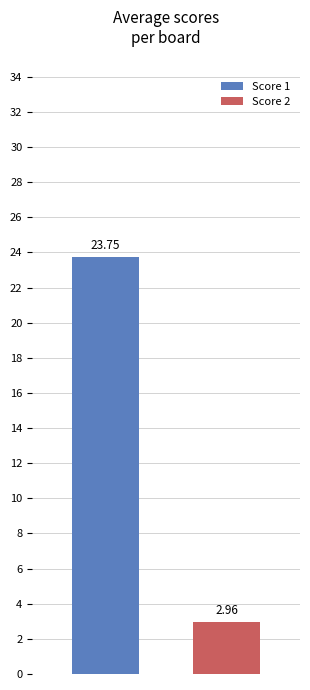

Rank the series by their maximum value, from lowest to highest.

Score 2, Score 1